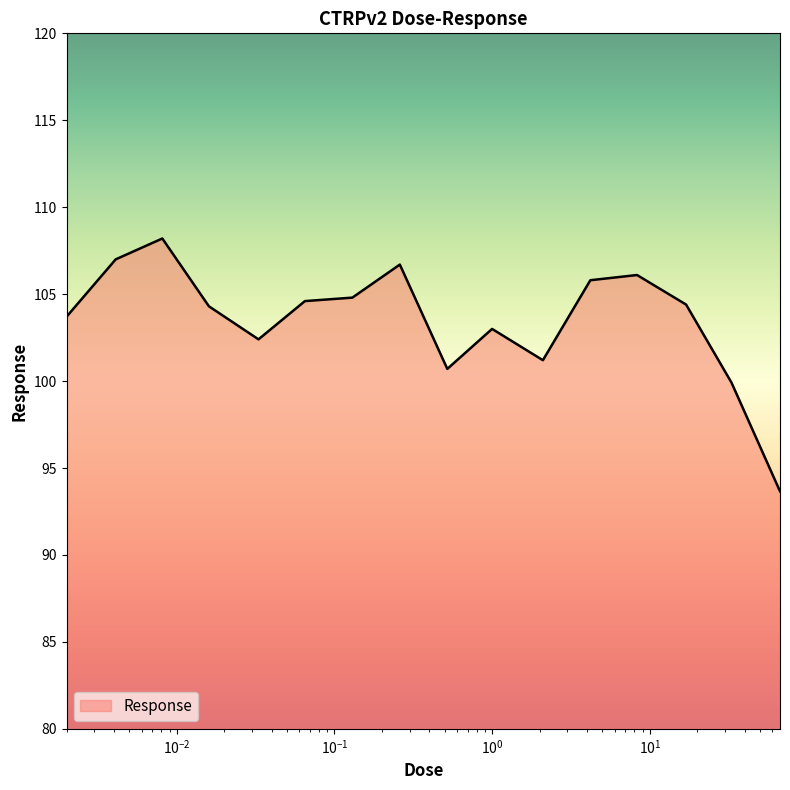

Does the chart display data point markers on the line(s)?

No